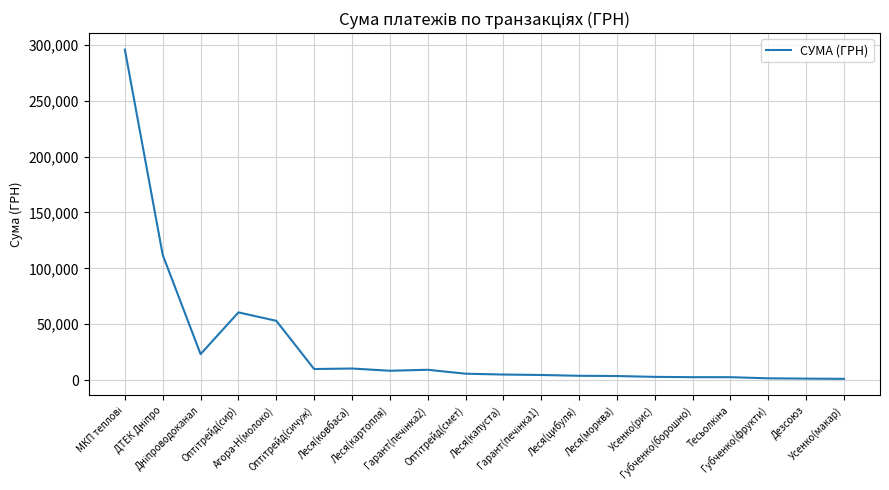

How many lines are shown in the chart?

1